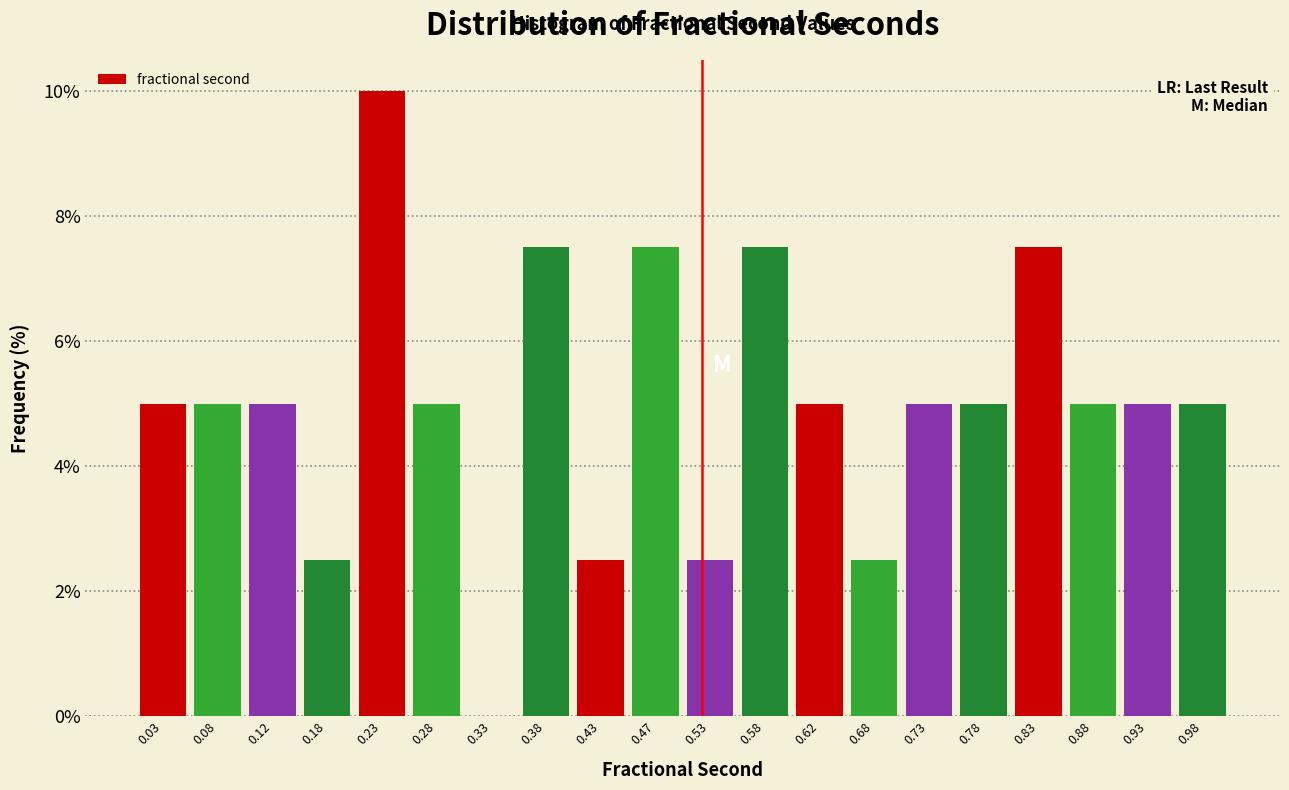

Reading left to right, transcribe this chart: for each bar, give the range it covers on the x-axis and its height. The values are not printed on the chart, so give them approximately, as read against the axis.

0.00 to 0.05: 5.0
0.05 to 0.10: 5.0
0.10 to 0.15: 5.0
0.15 to 0.20: 2.6
0.20 to 0.25: 10.0
0.25 to 0.30: 5.0
0.30 to 0.35: 0
0.35 to 0.40: 7.6
0.40 to 0.45: 2.6
0.45 to 0.50: 7.6
0.50 to 0.55: 2.6
0.55 to 0.60: 7.6
0.60 to 0.65: 5.0
0.65 to 0.70: 2.6
0.70 to 0.75: 5.0
0.75 to 0.80: 5.0
0.80 to 0.85: 7.6
0.85 to 0.90: 5.0
0.90 to 0.95: 5.0
0.95 to 1.00: 5.0